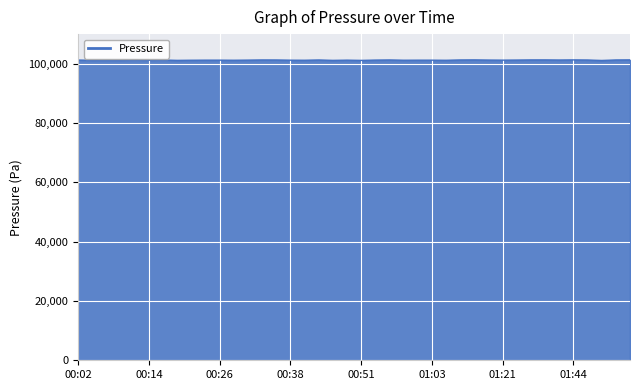

What is the smallest value displayed?

101115.9